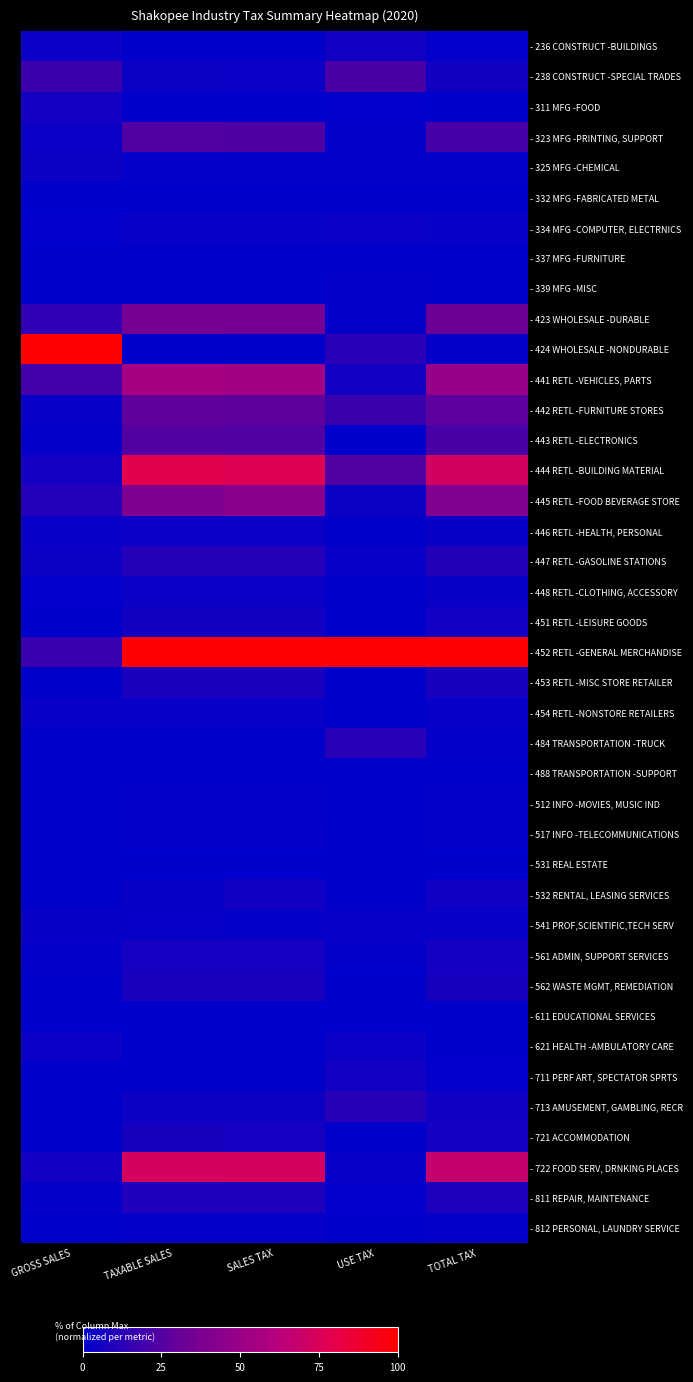

Reading left to right, transcribe all the data shown in this chart.

- 236 CONSTRUCT -BUILDINGS: GROSS SALES=3.7	TAXABLE SALES=0.8	SALES TAX=0.7	USE TAX=5.2	TOTAL TAX=1.1
- 238 CONSTRUCT -SPECIAL TRADES: GROSS SALES=17.8	TAXABLE SALES=4.0	SALES TAX=3.9	USE TAX=22.0	TOTAL TAX=5.5
- 311 MFG -FOOD: GROSS SALES=6.0	TAXABLE SALES=0.1	SALES TAX=0.1	USE TAX=0.8	TOTAL TAX=0.1
- 323 MFG -PRINTING, SUPPORT: GROSS SALES=3.8	TAXABLE SALES=23.7	SALES TAX=23.1	USE TAX=1.2	TOTAL TAX=21.2
- 325 MFG -CHEMICAL: GROSS SALES=3.9	TAXABLE SALES=1.8	SALES TAX=1.8	USE TAX=1.3	TOTAL TAX=1.7
- 332 MFG -FABRICATED METAL: GROSS SALES=0.3	TAXABLE SALES=0.0	SALES TAX=0.0	USE TAX=0.0	TOTAL TAX=0.0
- 334 MFG -COMPUTER, ELECTRNICS: GROSS SALES=1.2	TAXABLE SALES=2.0	SALES TAX=2.0	USE TAX=3.5	TOTAL TAX=2.1
- 337 MFG -FURNITURE: GROSS SALES=0.3	TAXABLE SALES=0.4	SALES TAX=0.4	USE TAX=0.2	TOTAL TAX=0.4
- 339 MFG -MISC: GROSS SALES=0.1	TAXABLE SALES=0.3	SALES TAX=0.3	USE TAX=1.2	TOTAL TAX=0.4
- 423 WHOLESALE -DURABLE: GROSS SALES=14.4	TAXABLE SALES=36.6	SALES TAX=35.6	USE TAX=1.6	TOTAL TAX=32.6
- 424 WHOLESALE -NONDURABLE: GROSS SALES=100.0	TAXABLE SALES=0.4	SALES TAX=0.4	USE TAX=12.9	TOTAL TAX=1.5
- 441 RETL -VEHICLES, PARTS: GROSS SALES=20.3	TAXABLE SALES=55.1	SALES TAX=53.8	USE TAX=5.5	TOTAL TAX=49.6
- 442 RETL -FURNITURE STORES: GROSS SALES=2.2	TAXABLE SALES=28.8	SALES TAX=28.0	USE TAX=17.9	TOTAL TAX=27.1
- 443 RETL -ELECTRONICS: GROSS SALES=1.9	TAXABLE SALES=24.3	SALES TAX=23.7	USE TAX=0.2	TOTAL TAX=21.6
- 444 RETL -BUILDING MATERIAL: GROSS SALES=6.2	TAXABLE SALES=78.7	SALES TAX=76.8	USE TAX=24.0	TOTAL TAX=72.1
- 445 RETL -FOOD BEVERAGE STORE: GROSS SALES=10.6	TAXABLE SALES=40.2	SALES TAX=44.4	USE TAX=4.2	TOTAL TAX=40.8
- 446 RETL -HEALTH, PERSONAL: GROSS SALES=2.1	TAXABLE SALES=3.3	SALES TAX=3.2	USE TAX=0.5	TOTAL TAX=3.0
- 447 RETL -GASOLINE STATIONS: GROSS SALES=3.9	TAXABLE SALES=11.3	SALES TAX=11.0	USE TAX=2.4	TOTAL TAX=10.2
- 448 RETL -CLOTHING, ACCESSORY: GROSS SALES=0.8	TAXABLE SALES=3.2	SALES TAX=3.1	USE TAX=0.2	TOTAL TAX=2.9
- 451 RETL -LEISURE GOODS: GROSS SALES=0.4	TAXABLE SALES=5.8	SALES TAX=5.7	USE TAX=0.3	TOTAL TAX=5.2
- 452 RETL -GENERAL MERCHANDISE: GROSS SALES=16.8	TAXABLE SALES=100.0	SALES TAX=100.0	USE TAX=100.0	TOTAL TAX=100.0
- 453 RETL -MISC STORE RETAILER: GROSS SALES=0.6	TAXABLE SALES=8.0	SALES TAX=8.0	USE TAX=0.3	TOTAL TAX=7.3
- 454 RETL -NONSTORE RETAILERS: GROSS SALES=2.5	TAXABLE SALES=2.6	SALES TAX=2.5	USE TAX=0.2	TOTAL TAX=2.3
- 484 TRANSPORTATION -TRUCK: GROSS SALES=0.7	TAXABLE SALES=0.4	SALES TAX=0.4	USE TAX=12.8	TOTAL TAX=1.5
- 488 TRANSPORTATION -SUPPORT: GROSS SALES=0.1	TAXABLE SALES=0.8	SALES TAX=0.7	USE TAX=0.0	TOTAL TAX=0.7
- 512 INFO -MOVIES, MUSIC IND: GROSS SALES=0.1	TAXABLE SALES=1.6	SALES TAX=1.6	USE TAX=0.6	TOTAL TAX=1.5
- 517 INFO -TELECOMMUNICATIONS: GROSS SALES=0.1	TAXABLE SALES=1.5	SALES TAX=1.4	USE TAX=0.0	TOTAL TAX=1.3
- 531 REAL ESTATE: GROSS SALES=0.3	TAXABLE SALES=0.0	SALES TAX=0.0	USE TAX=0.0	TOTAL TAX=0.0
- 532 RENTAL, LEASING SERVICES: GROSS SALES=0.5	TAXABLE SALES=3.1	SALES TAX=4.7	USE TAX=0.5	TOTAL TAX=4.3
- 541 PROF,SCIENTIFIC,TECH SERV: GROSS SALES=2.9	TAXABLE SALES=2.0	SALES TAX=2.0	USE TAX=2.1	TOTAL TAX=2.0
- 561 ADMIN, SUPPORT SERVICES: GROSS SALES=1.2	TAXABLE SALES=6.5	SALES TAX=6.3	USE TAX=1.7	TOTAL TAX=5.9
- 562 WASTE MGMT, REMEDIATION: GROSS SALES=0.7	TAXABLE SALES=7.8	SALES TAX=7.6	USE TAX=0.0	TOTAL TAX=6.9
- 611 EDUCATIONAL SERVICES: GROSS SALES=0.0	TAXABLE SALES=0.0	SALES TAX=0.0	USE TAX=0.0	TOTAL TAX=0.0
- 621 HEALTH -AMBULATORY CARE: GROSS SALES=3.4	TAXABLE SALES=0.2	SALES TAX=0.2	USE TAX=3.4	TOTAL TAX=0.5
- 711 PERF ART, SPECTATOR SPRTS: GROSS SALES=0.1	TAXABLE SALES=0.7	SALES TAX=0.6	USE TAX=5.4	TOTAL TAX=1.1
- 713 AMUSEMENT, GAMBLING, RECR: GROSS SALES=0.3	TAXABLE SALES=4.1	SALES TAX=4.2	USE TAX=11.9	TOTAL TAX=4.9
- 721 ACCOMMODATION: GROSS SALES=0.5	TAXABLE SALES=6.7	SALES TAX=6.5	USE TAX=0.0	TOTAL TAX=6.0
- 722 FOOD SERV, DRNKING PLACES: GROSS SALES=5.1	TAXABLE SALES=73.0	SALES TAX=73.4	USE TAX=2.2	TOTAL TAX=67.1
- 811 REPAIR, MAINTENANCE: GROSS SALES=1.3	TAXABLE SALES=9.4	SALES TAX=9.2	USE TAX=1.1	TOTAL TAX=8.4
- 812 PERSONAL, LAUNDRY SERVICE: GROSS SALES=0.3	TAXABLE SALES=1.9	SALES TAX=1.8	USE TAX=0.2	TOTAL TAX=1.7